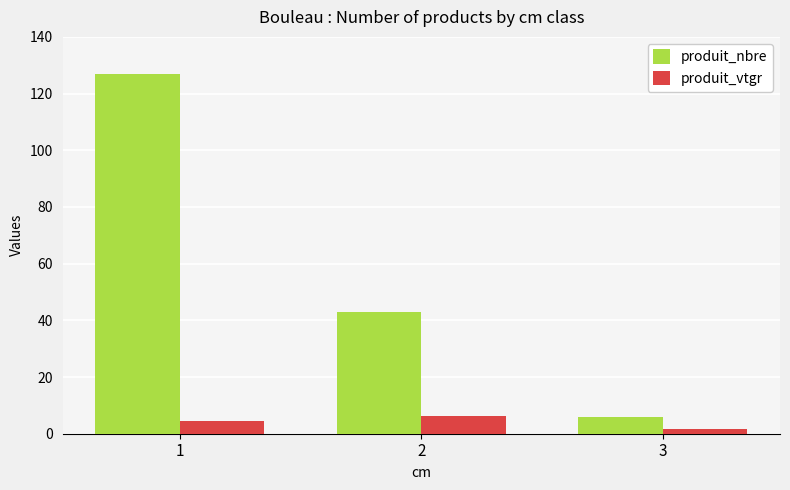

At which category does the chart reach its minimum across all series?

3